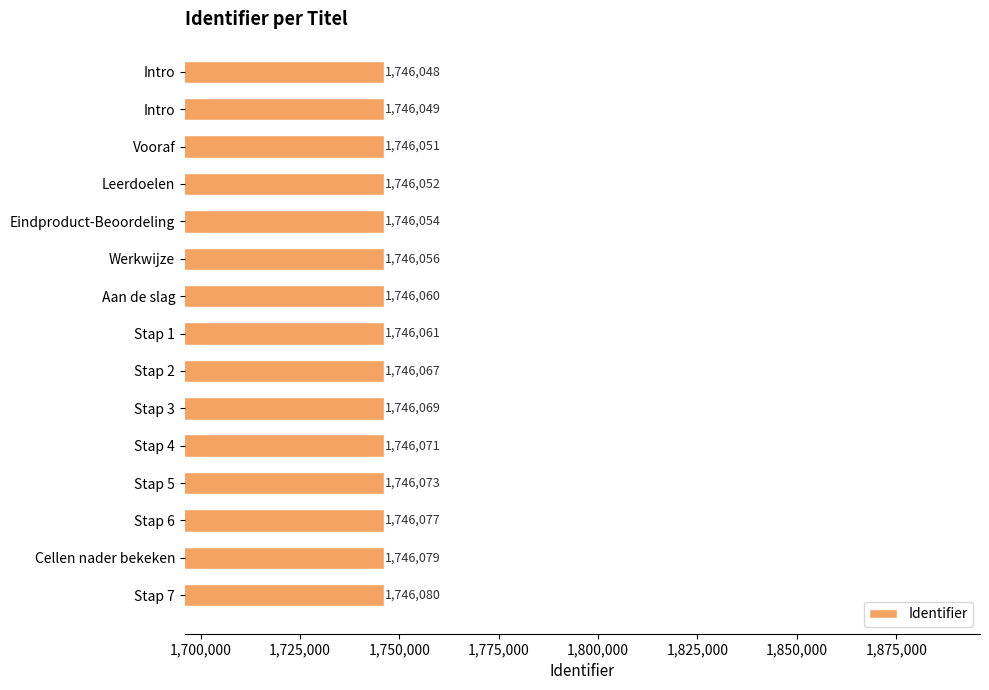

How many bars are there in total?

15